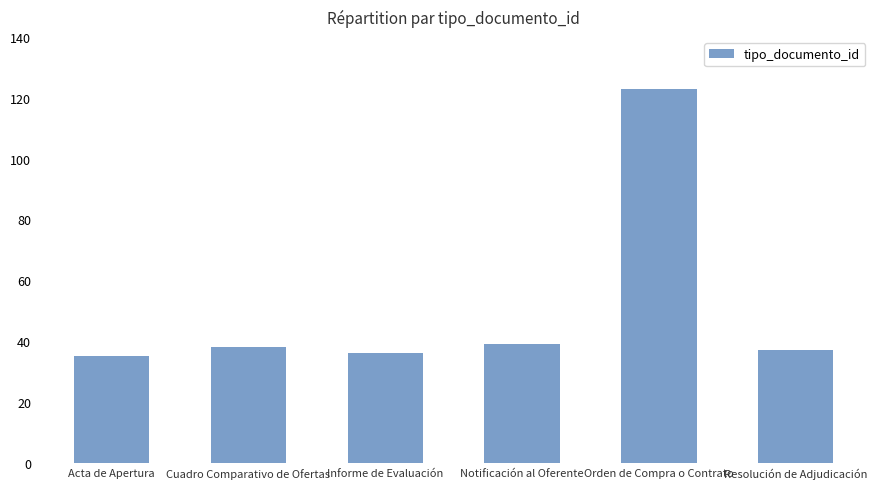

What is the change in value from Notificación al Oferente to Orden de Compra o Contrato?

+84